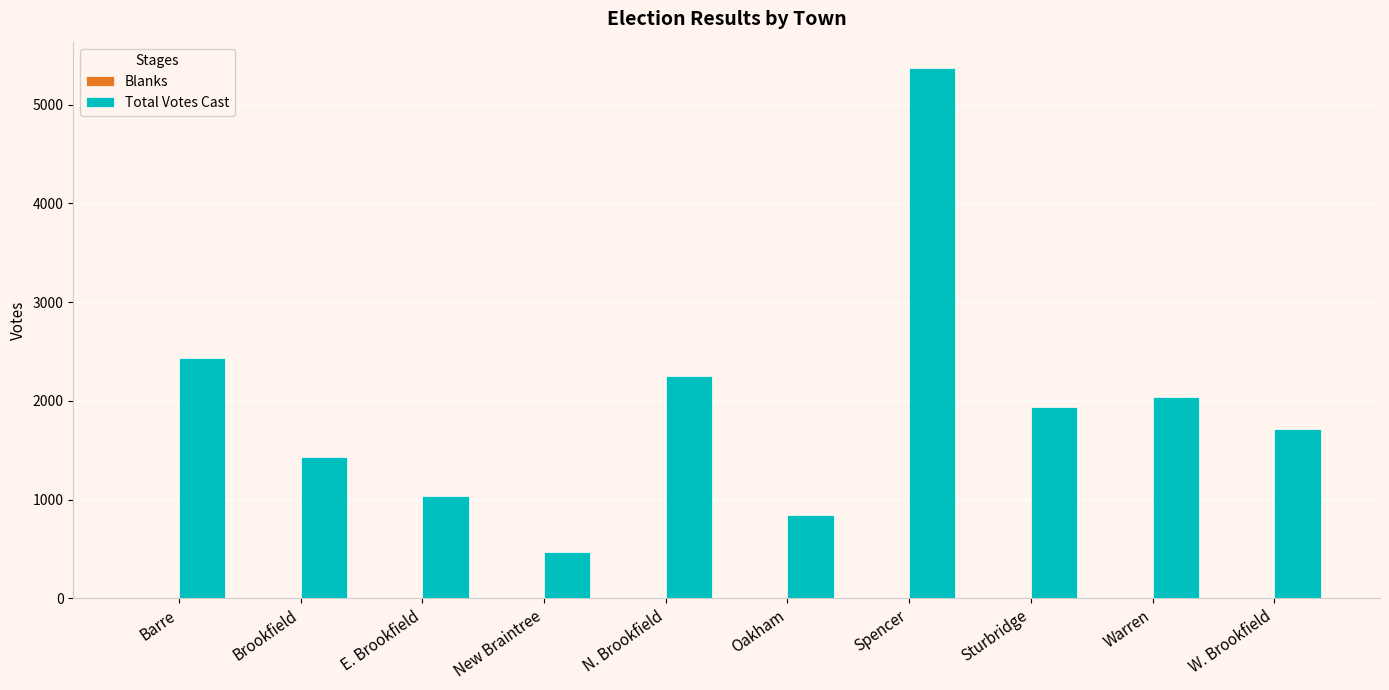

The Total Votes Cast series shows 2254 at N. Brookfield. True or false?

True